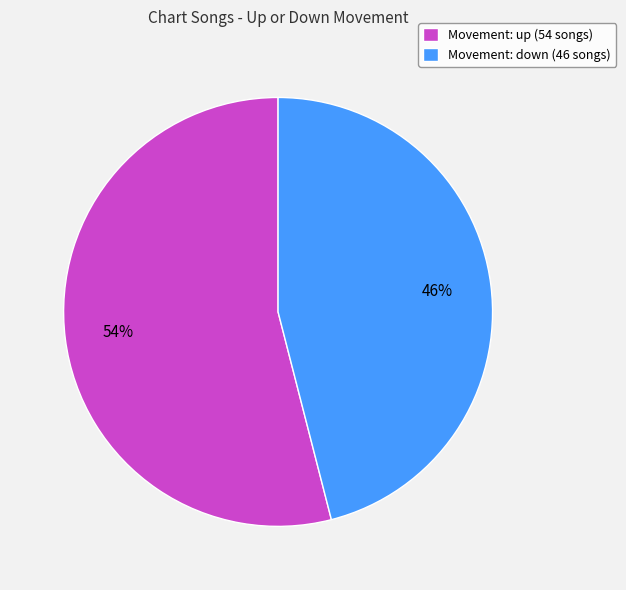

How many slices are in this pie chart?

2